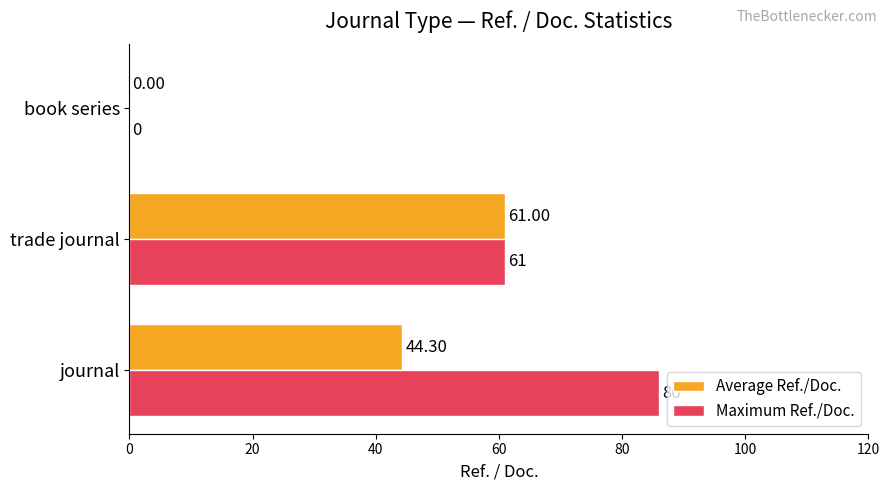

At which category is the sum across all series the highest?

journal